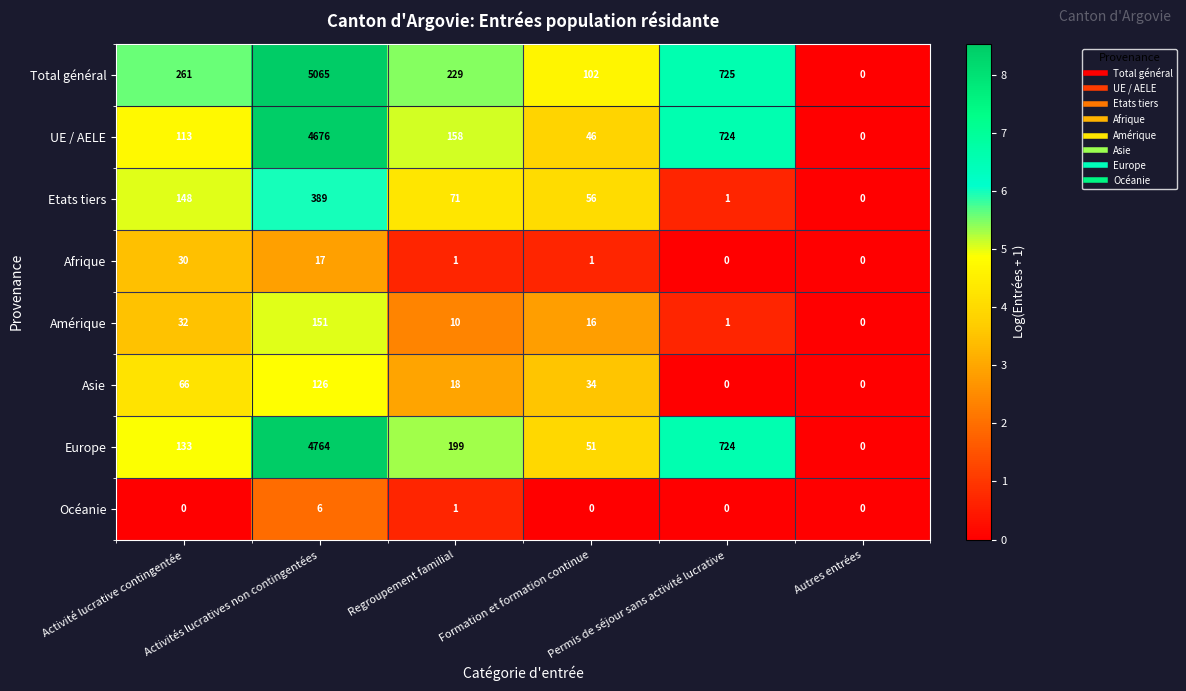

The Océanie series shows 0 at Activité lucrative contingentée. True or false?

True